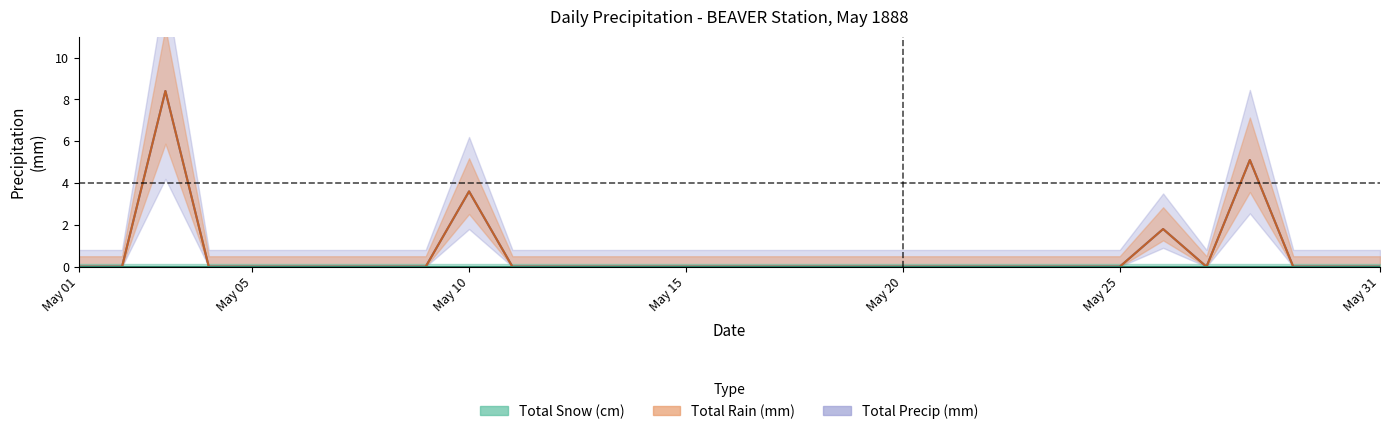

How many lines are shown in the chart?

2